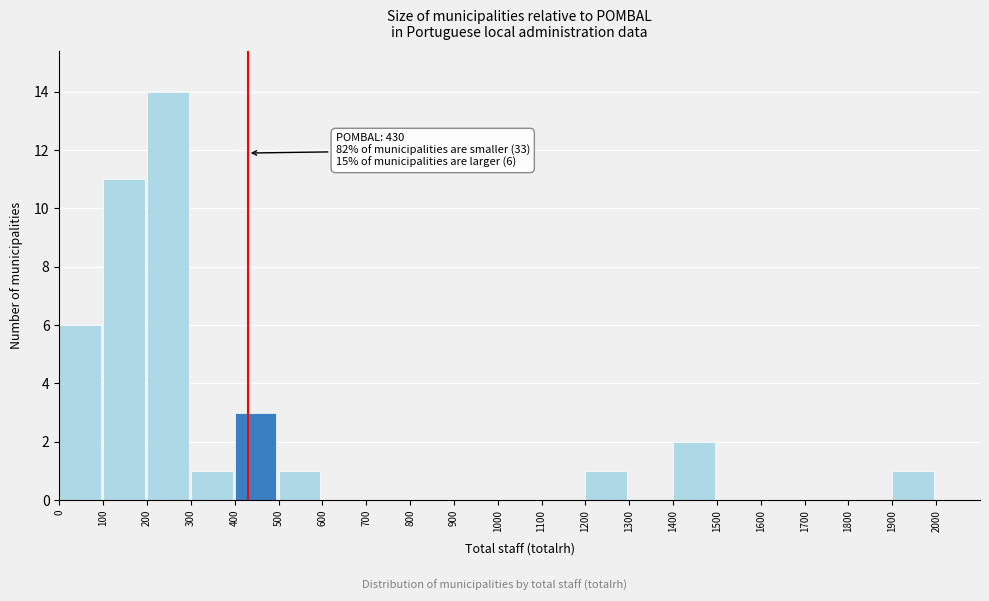

Which range on the x-axis has the tallest bar?

200 to 300